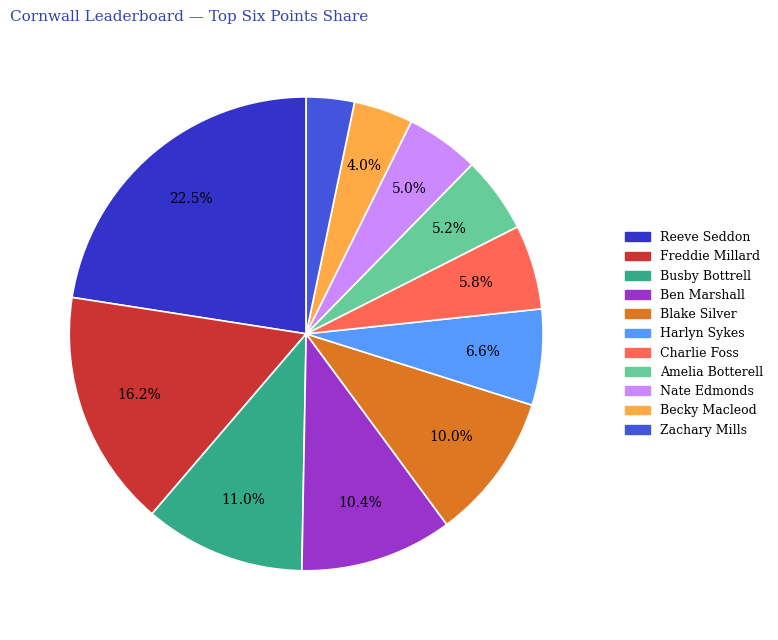

Combined, do Freddie Millard and Zachary Mills account for over 50%?

No